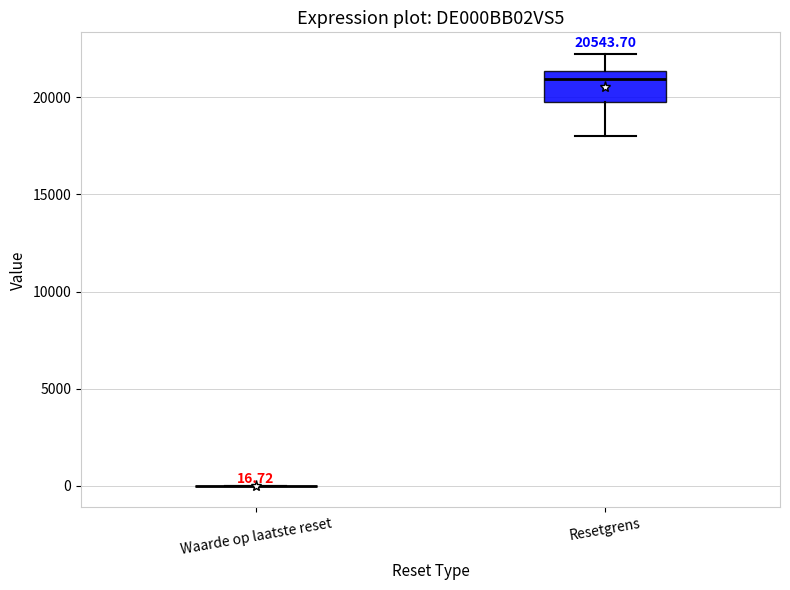

Comparing the boxes themselves (not the whiskers), which one is the tallest?

Resetgrens